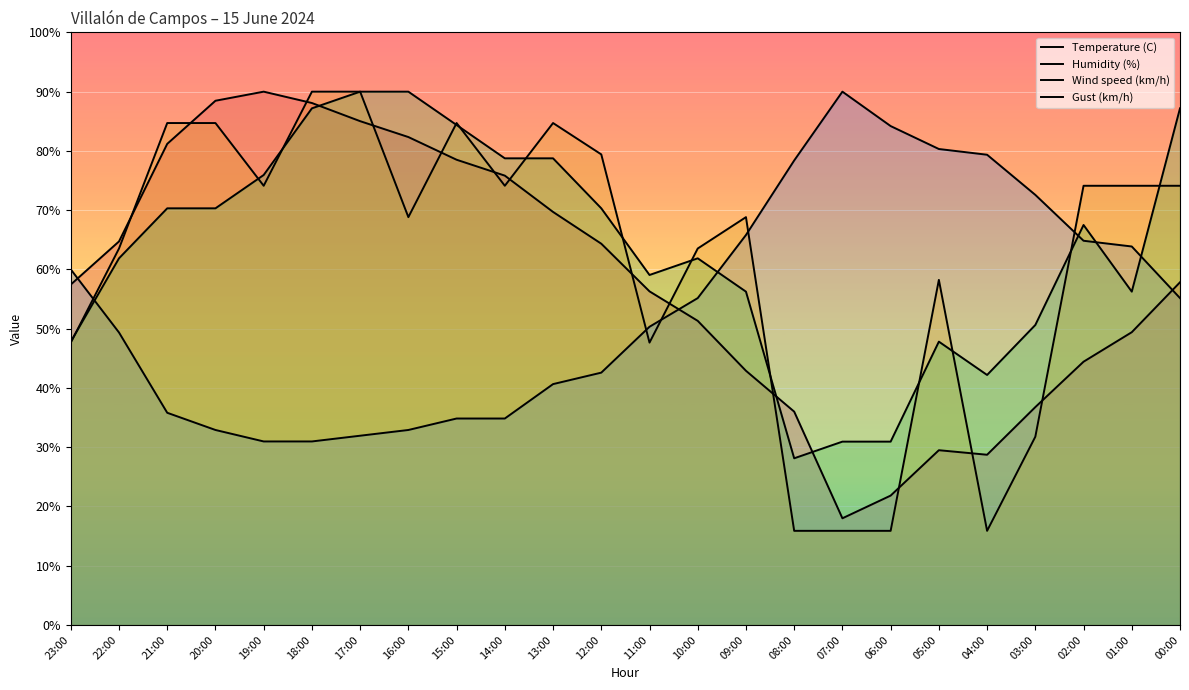

Does the chart display data point markers on the line(s)?

No